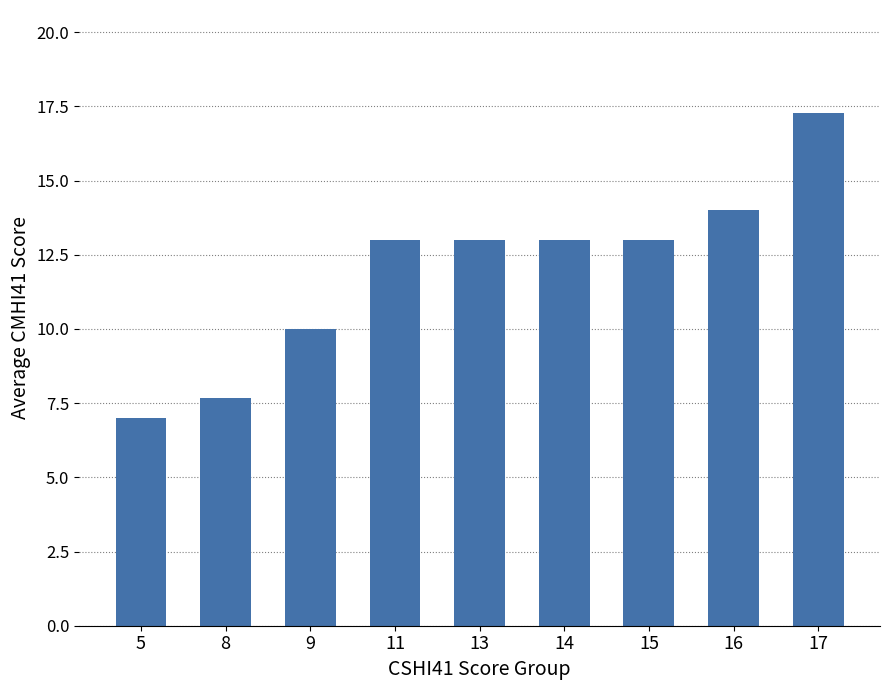

What is the sum of the values at 5 and 13?

20.0